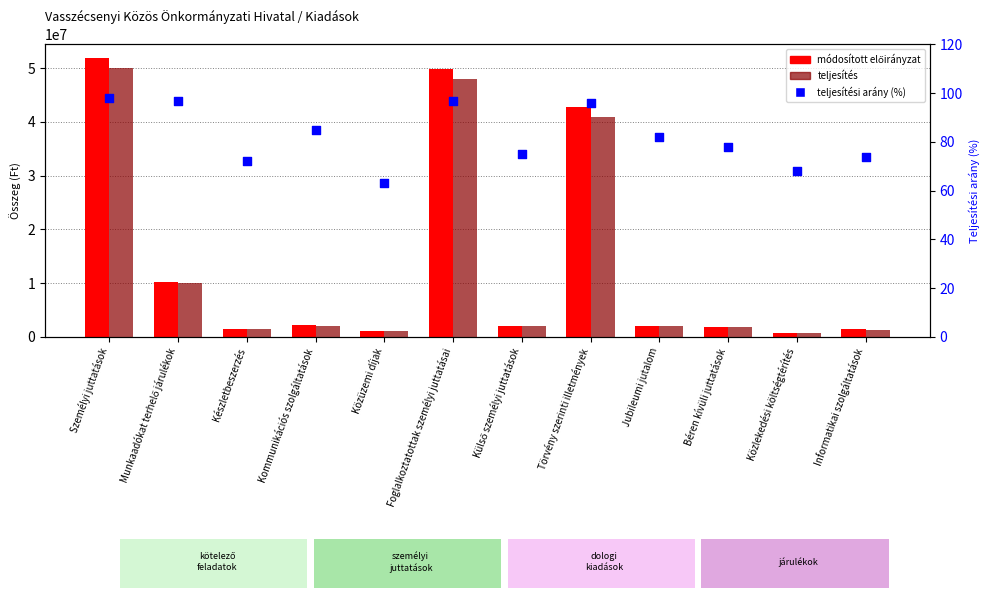

At how many categories does at least one series exceed 34077193?

3